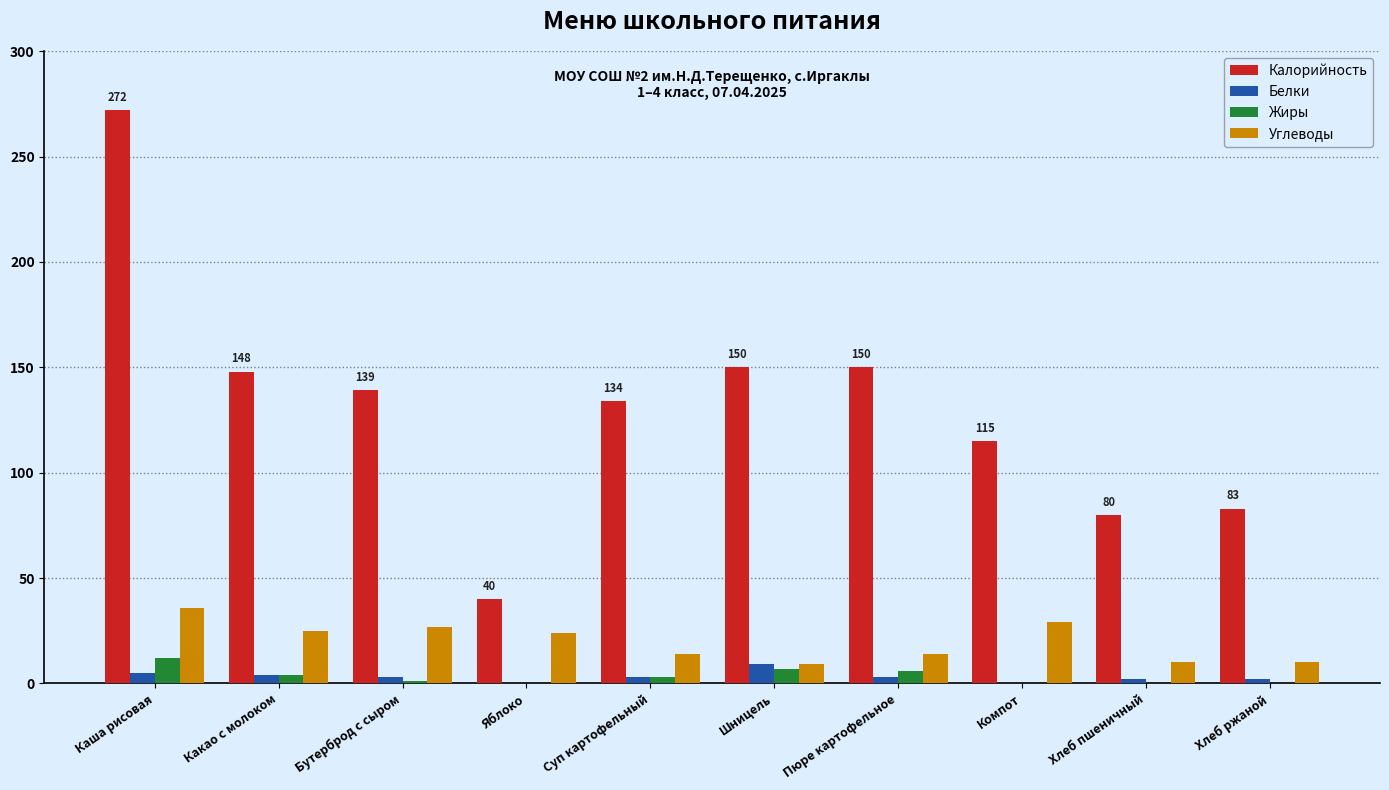

Is the value of Жиры at Какао с молоком greater than the value of Углеводы at Суп картофельный?

No